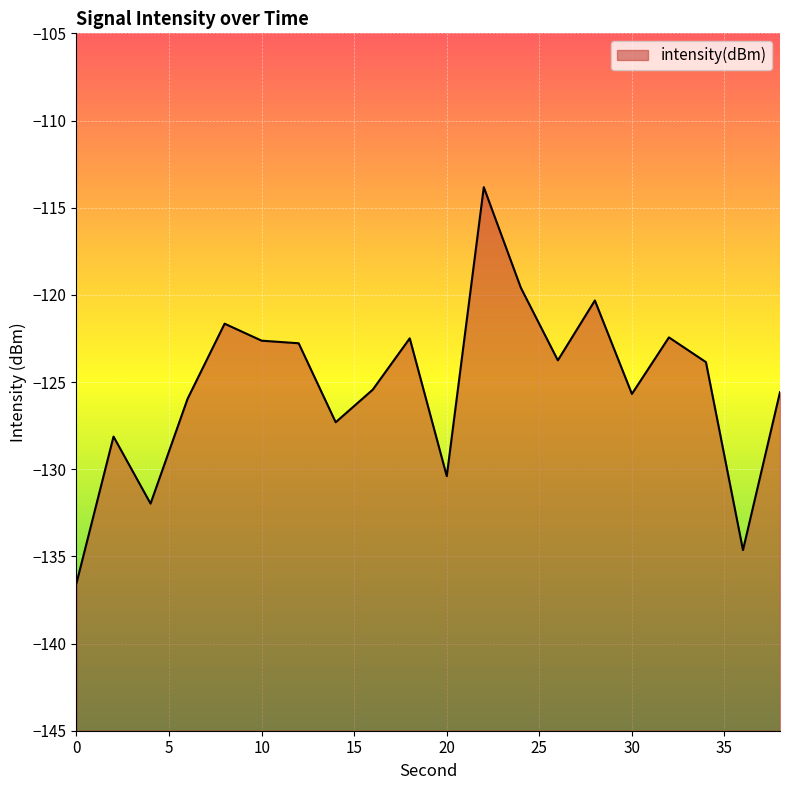

Where is the first local maximum?

2